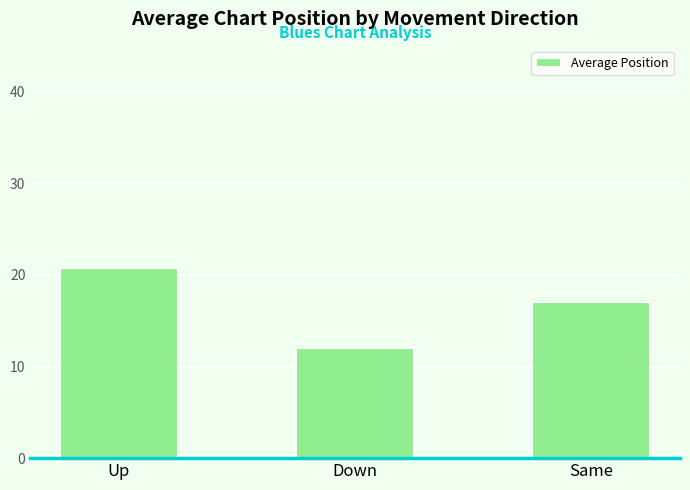

What is the difference between the values at Same and Down?

5.0